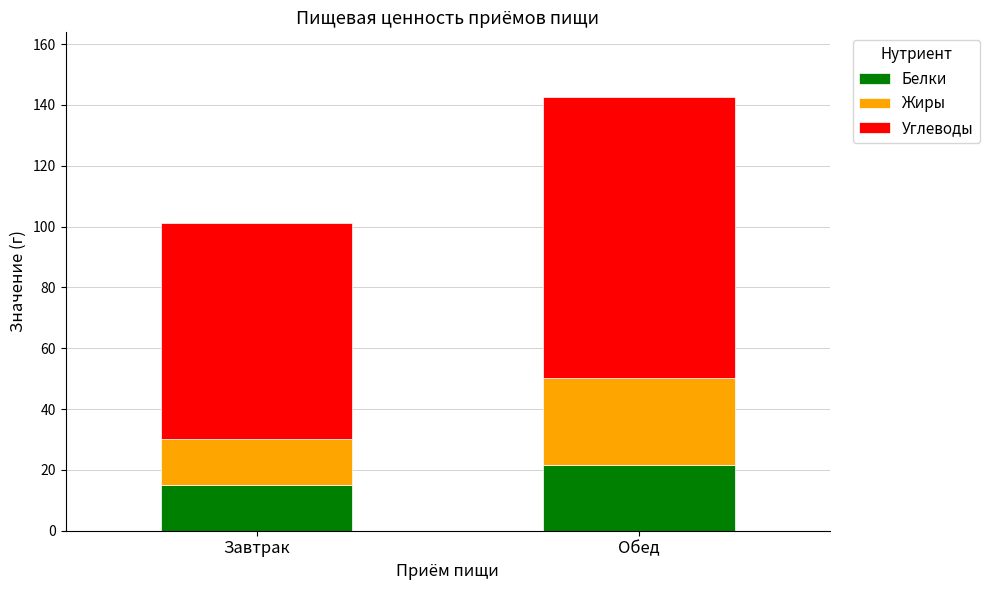

The Белки series shows 15.1 at Завтрак. True or false?

True